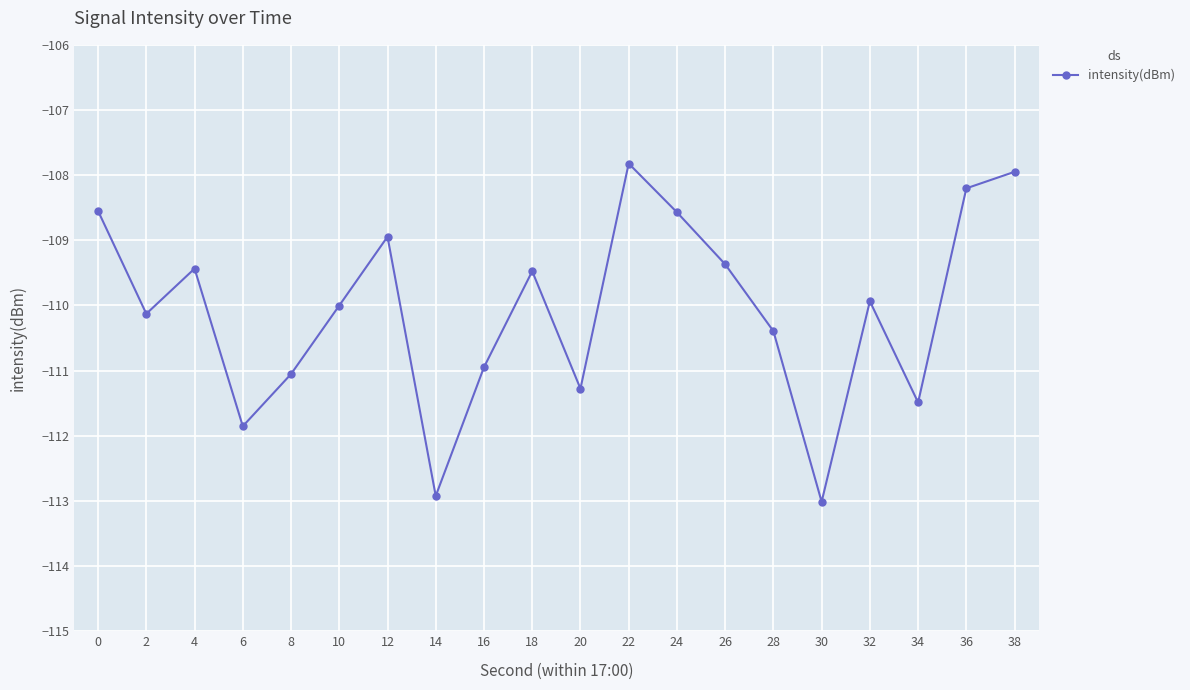

Which has a higher value, 14 or 20?

20